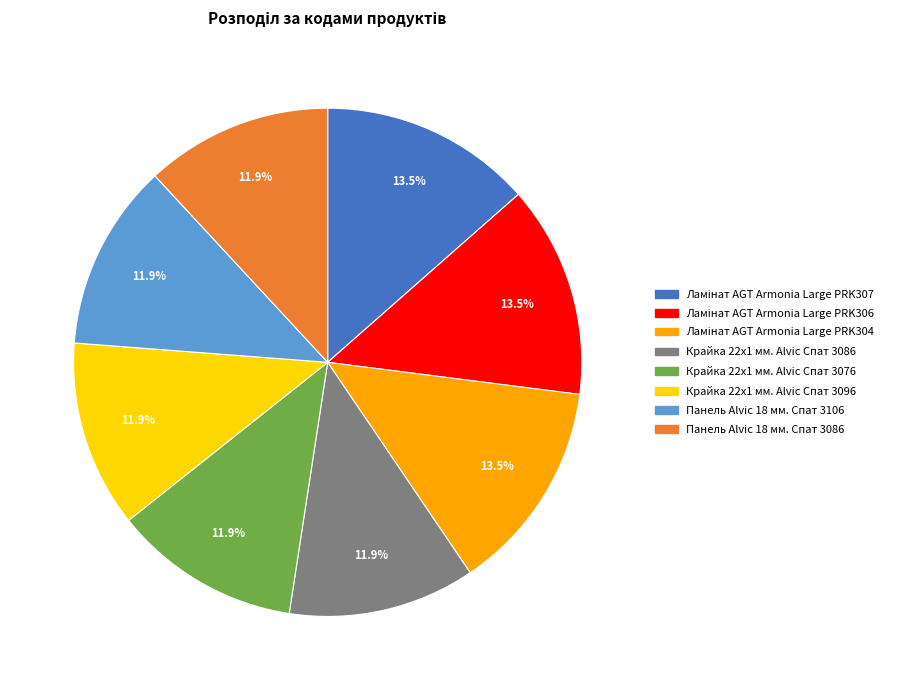

How much of the chart is everything except Панель Alvic 18 мм. Спат 3086?

88.1%